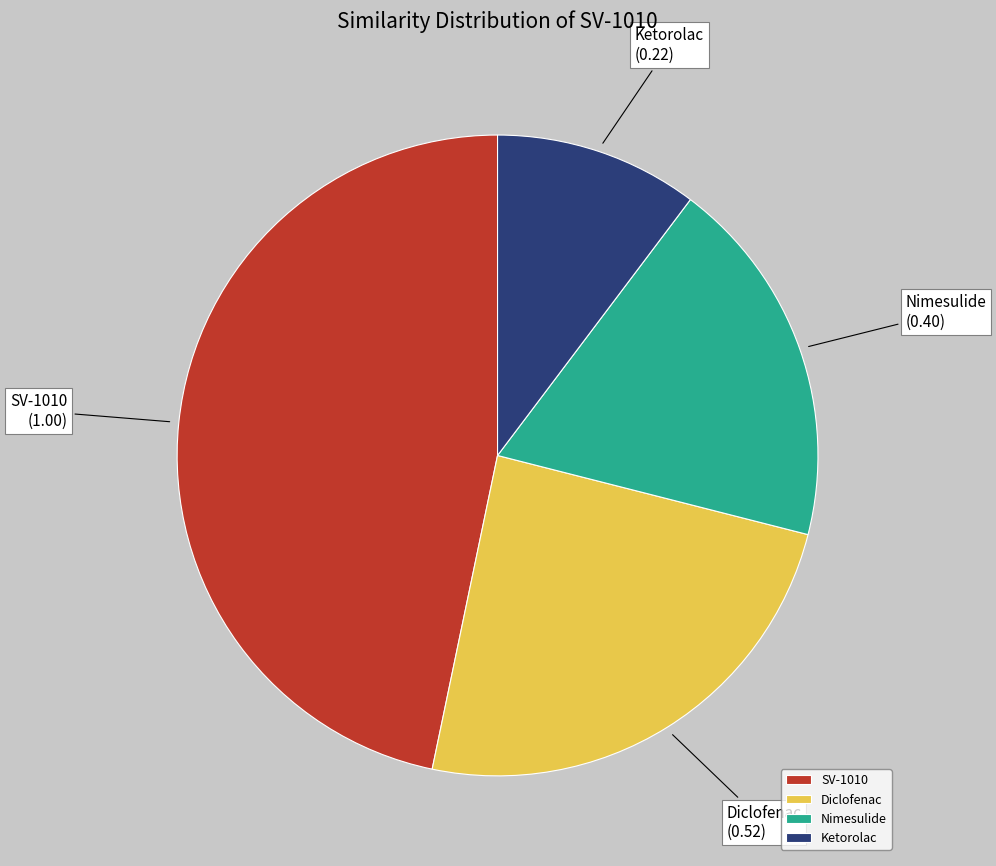

Is it true that Nimesulide is 19% of the pie?

True